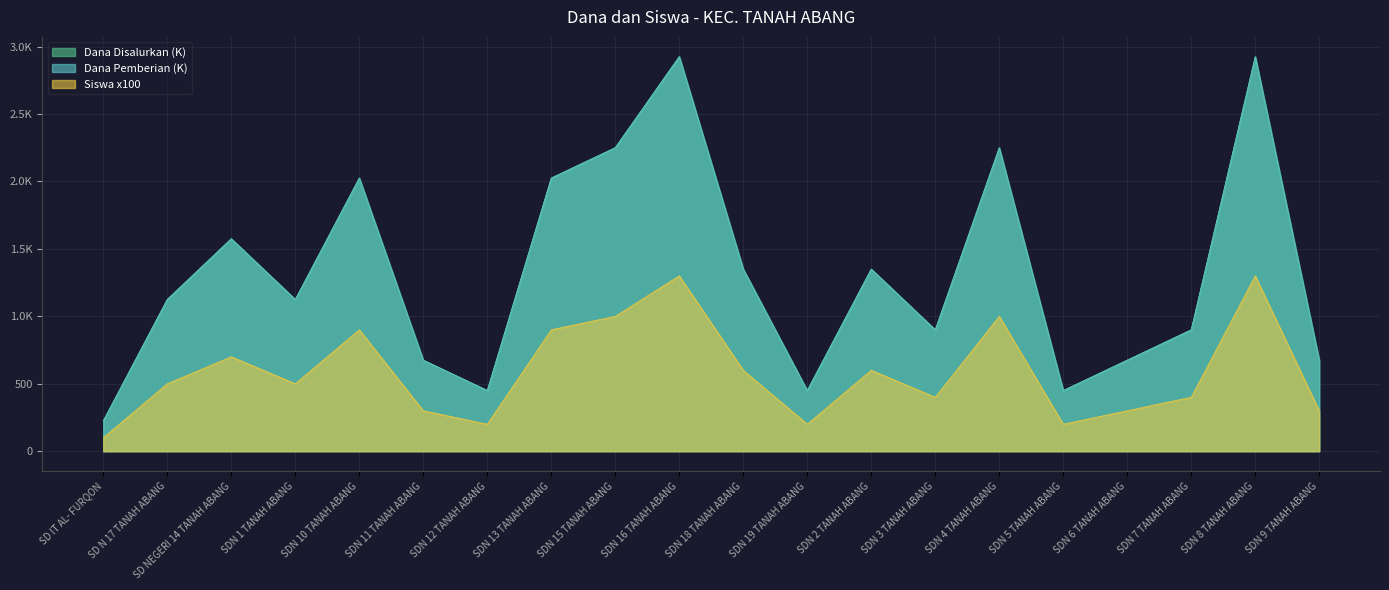

True or false: Dana Disalurkan has a value of 450 at SDN 5 TANAH ABANG.

True